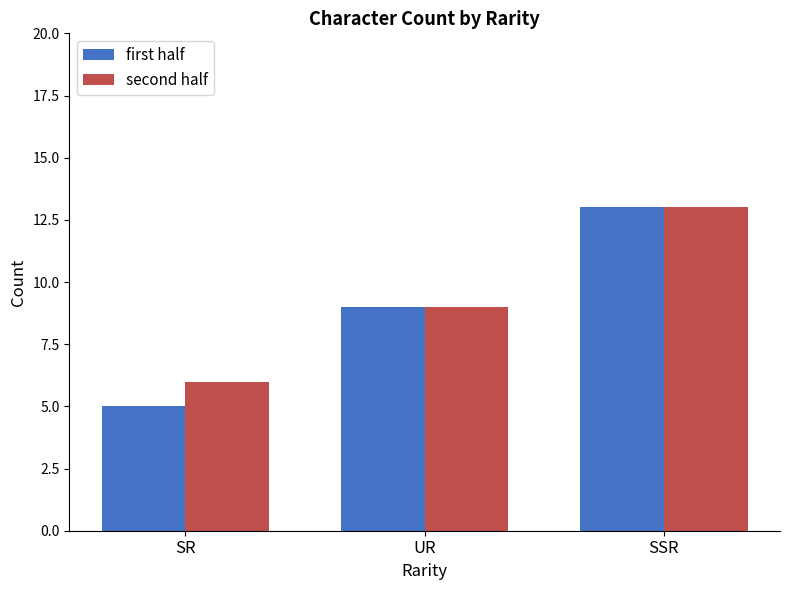

What is the total value across all series at SSR?

26